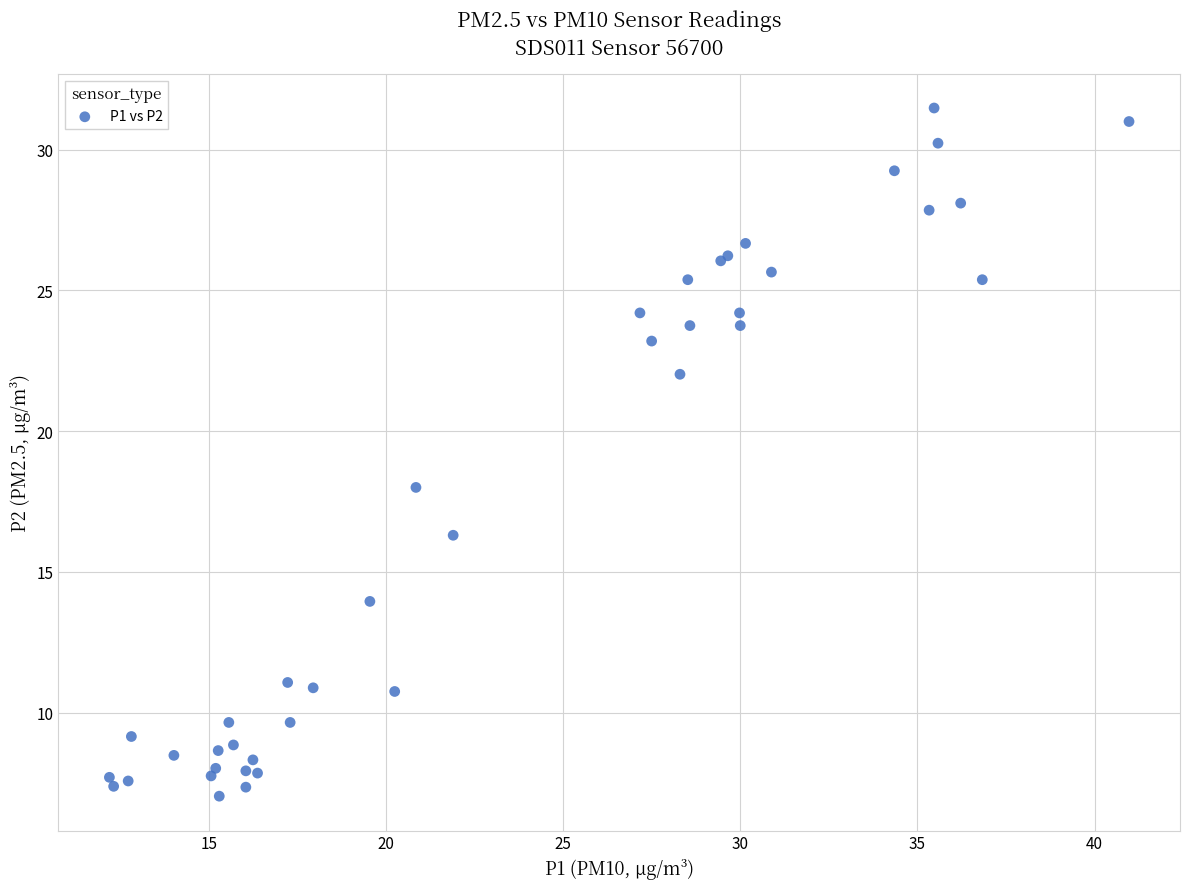

What Y value in the scatter plot is closest to 19?

18.0